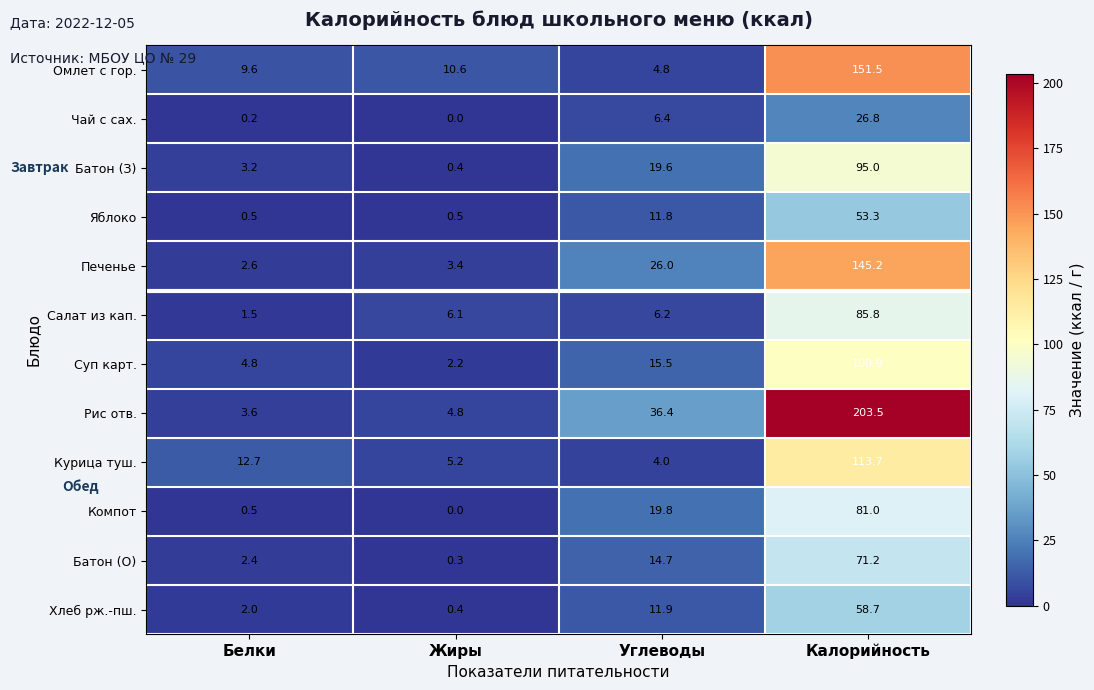

The Батон (З) series shows 5.1 at Белки. True or false?

False